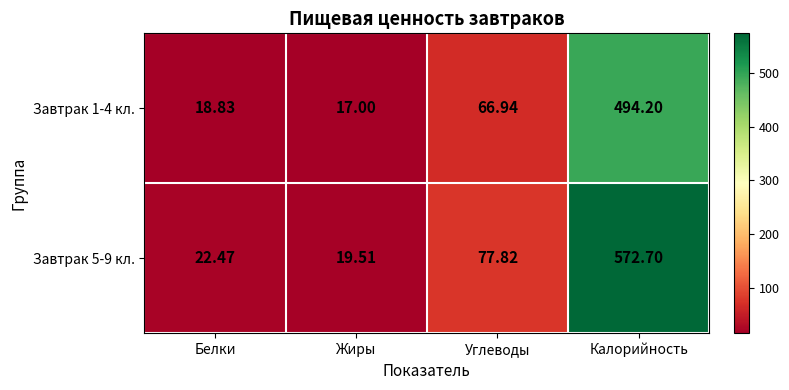

At which label does Завтрак 5-9 кл. reach its peak?

Калорийность